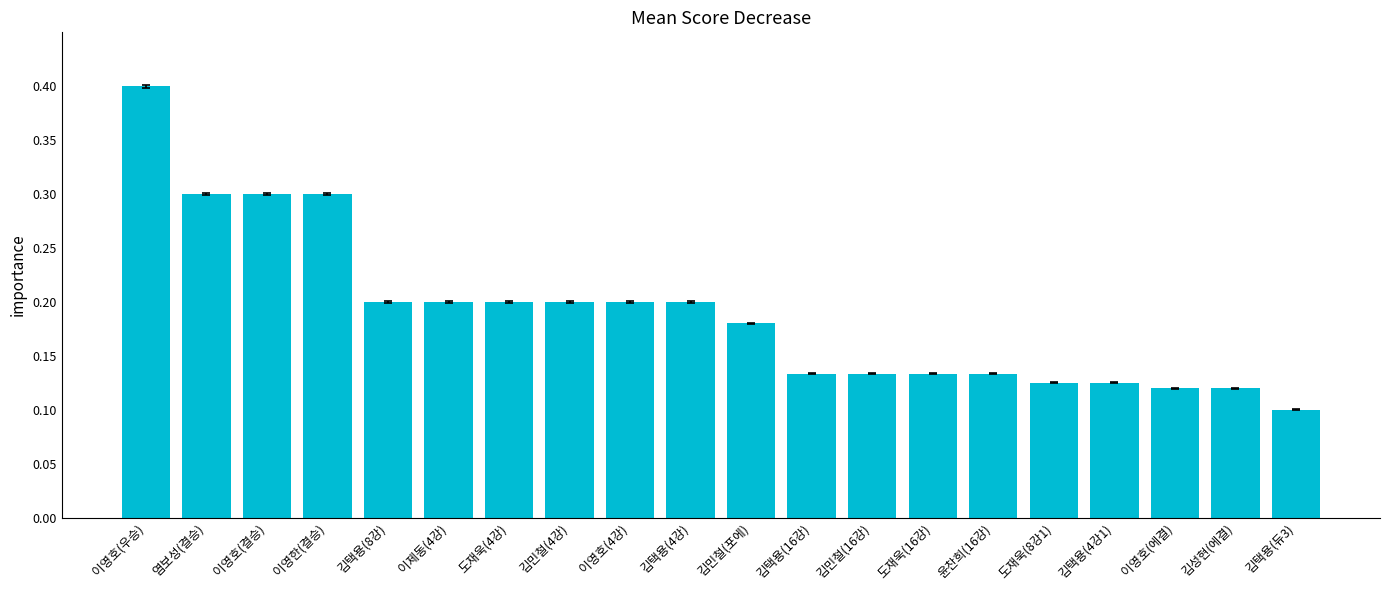

The value at 김택용(4강1) is 0.1. True or false?

True